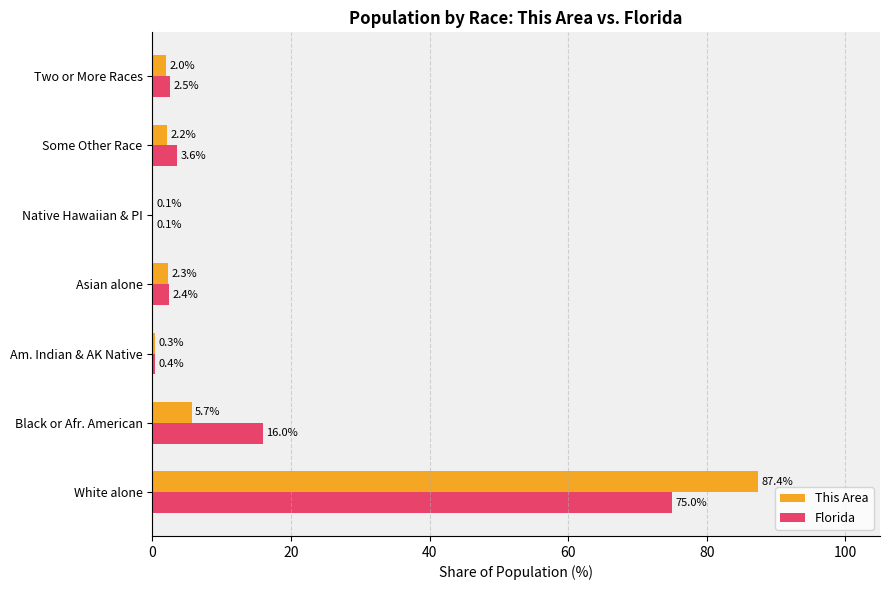

What is the sum of all Florida values?

100.0